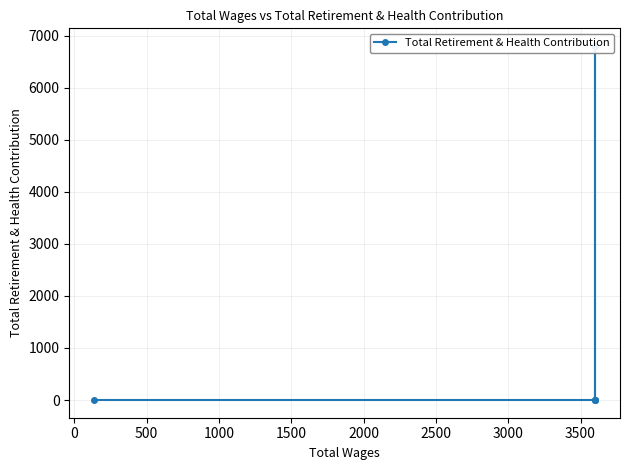

Does the chart display data point markers on the line(s)?

Yes